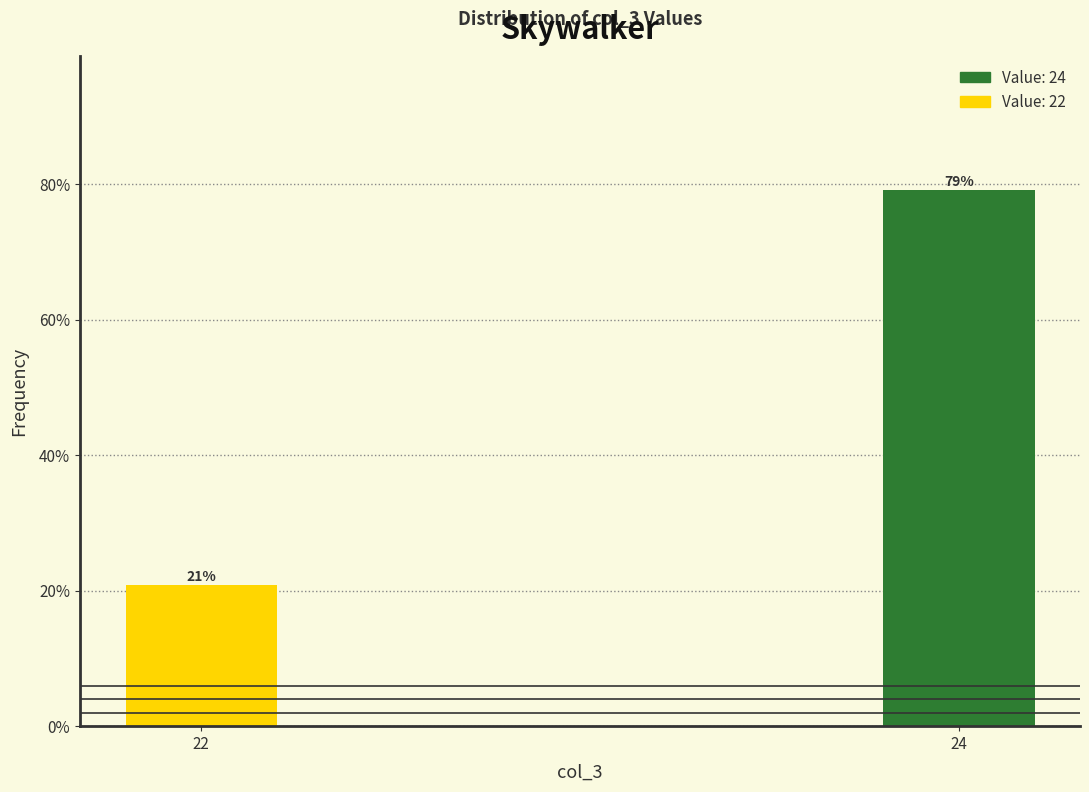

Are the bars horizontal?

No